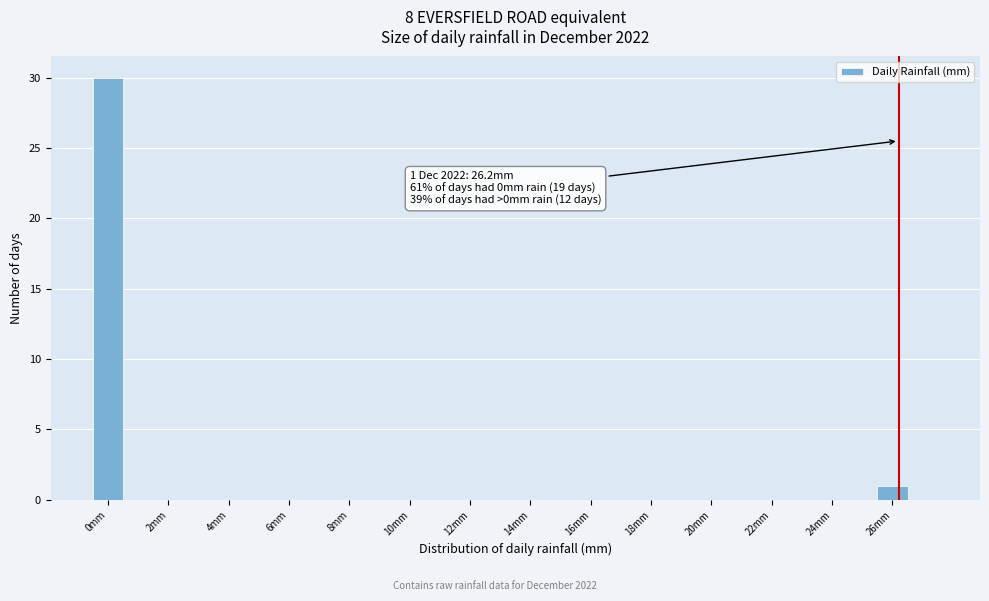

Over which range of the x-axis is the bar tallest?

-0.5 to 0.5